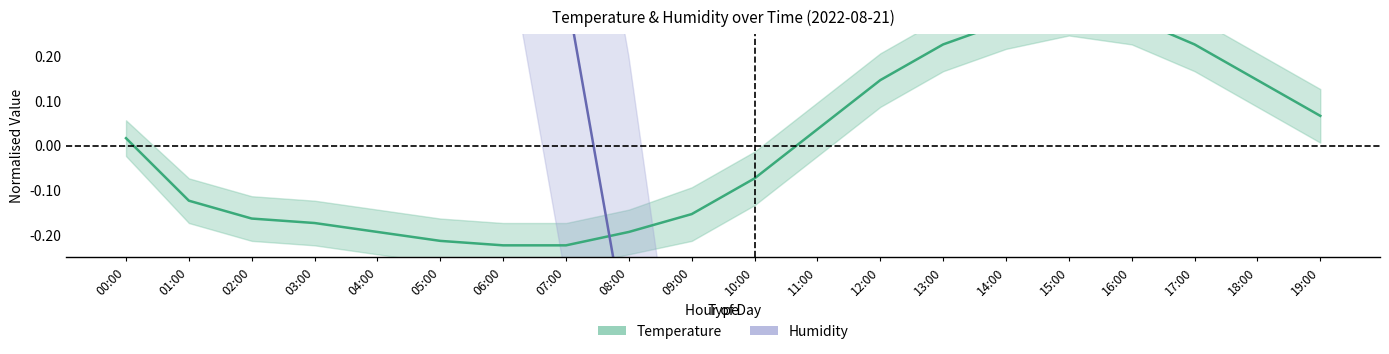

How many positive values does the Temperature series have?

10